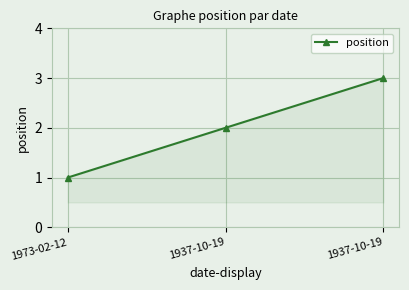

Rank the categories by value from highest to lowest.

1937-10-19, 1937-10-19, 1973-02-12